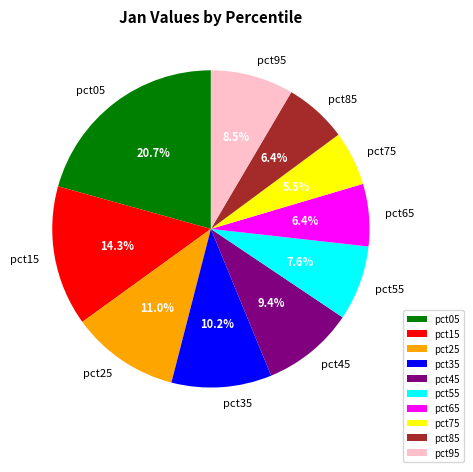

Which slice is the largest?

pct05